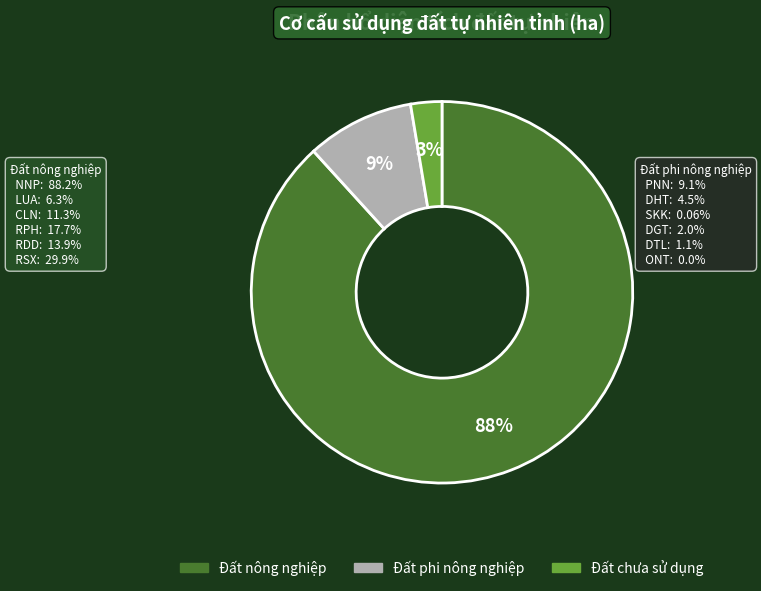

To the nearest percent, what is the average slice percentage?

33%